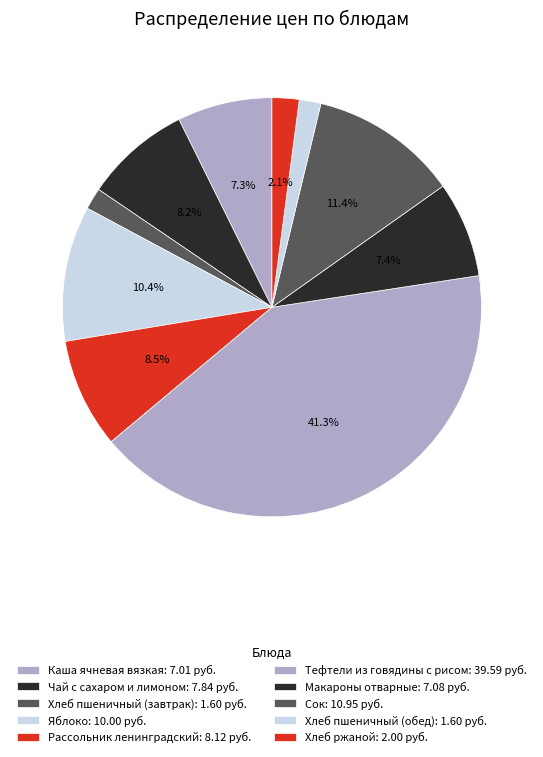

How many segments does this pie chart have?

10